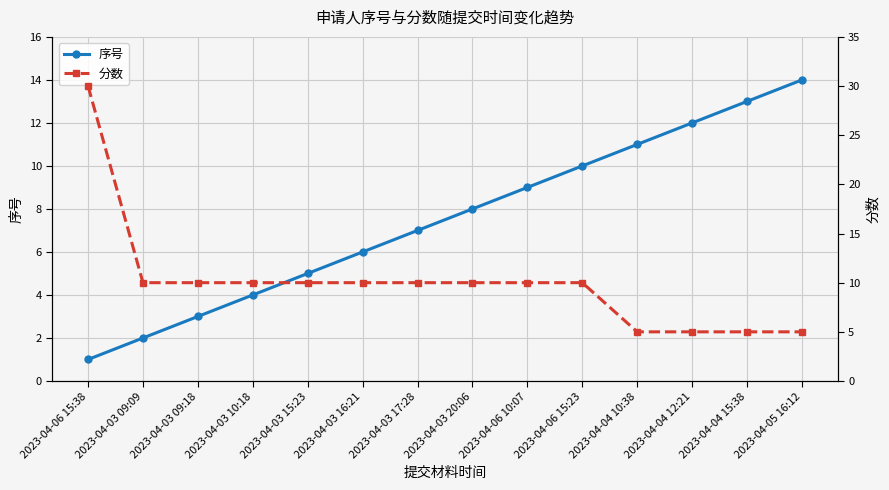

What is the highest value of the 序号 series?

14